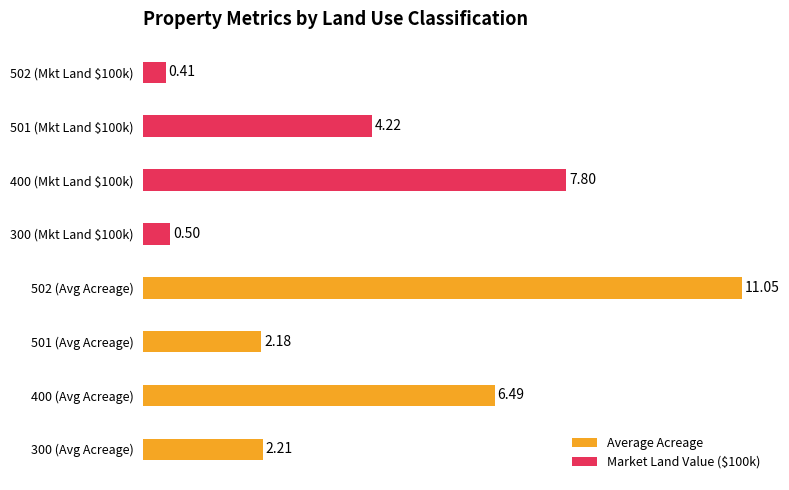

What is the value of the Market Land Value ($100k) bar at the 4th from the left?

0.4